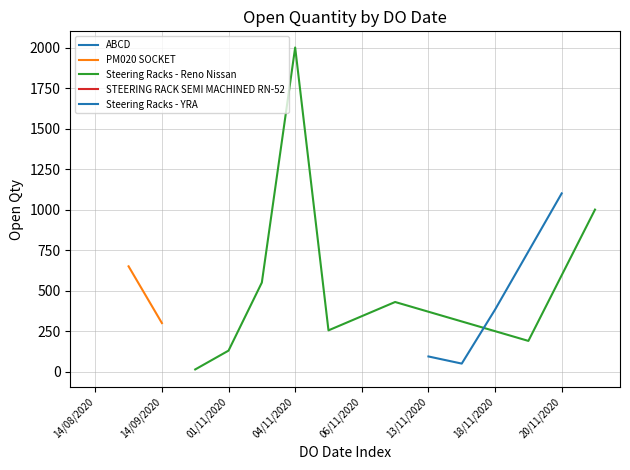

What is the difference between the values at 14/08/2020 and 04/11/2020?

1995